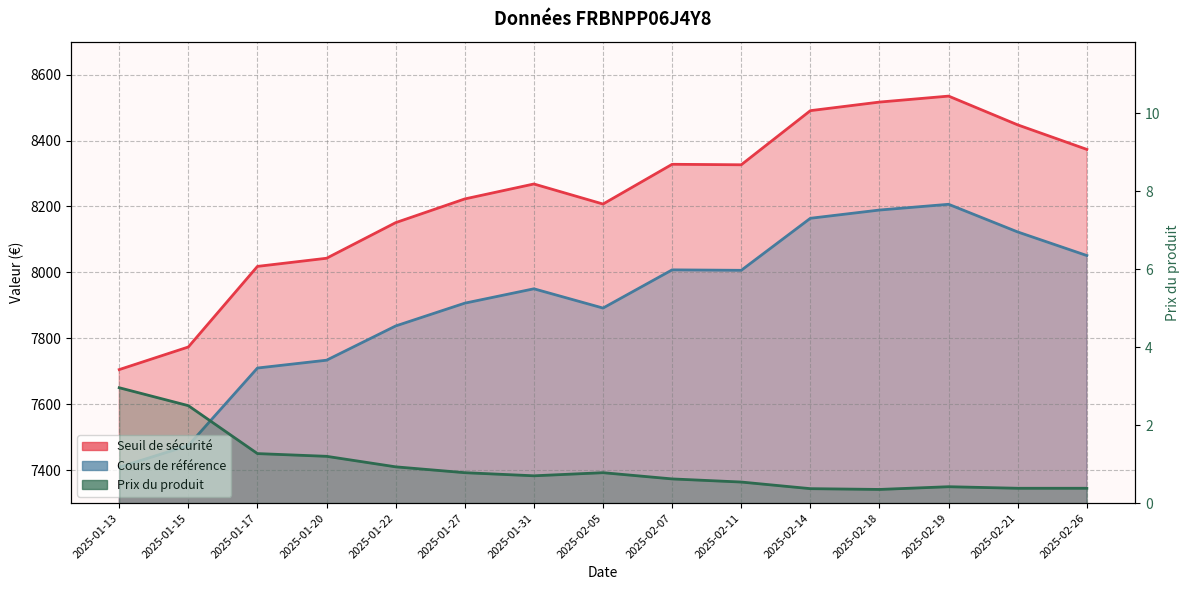

Where is the first local minimum?

2025-01-31